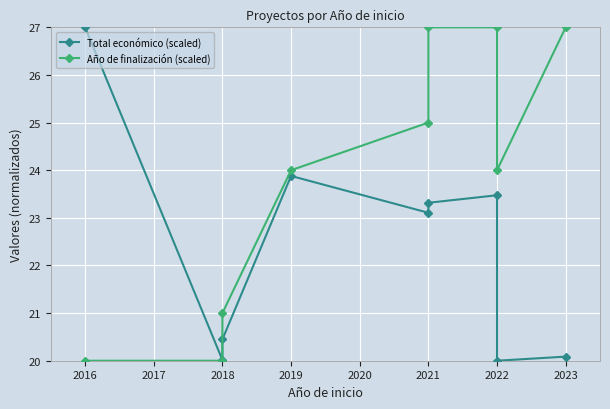

How many values in the Año de finalización (scaled) series are below 24?

3